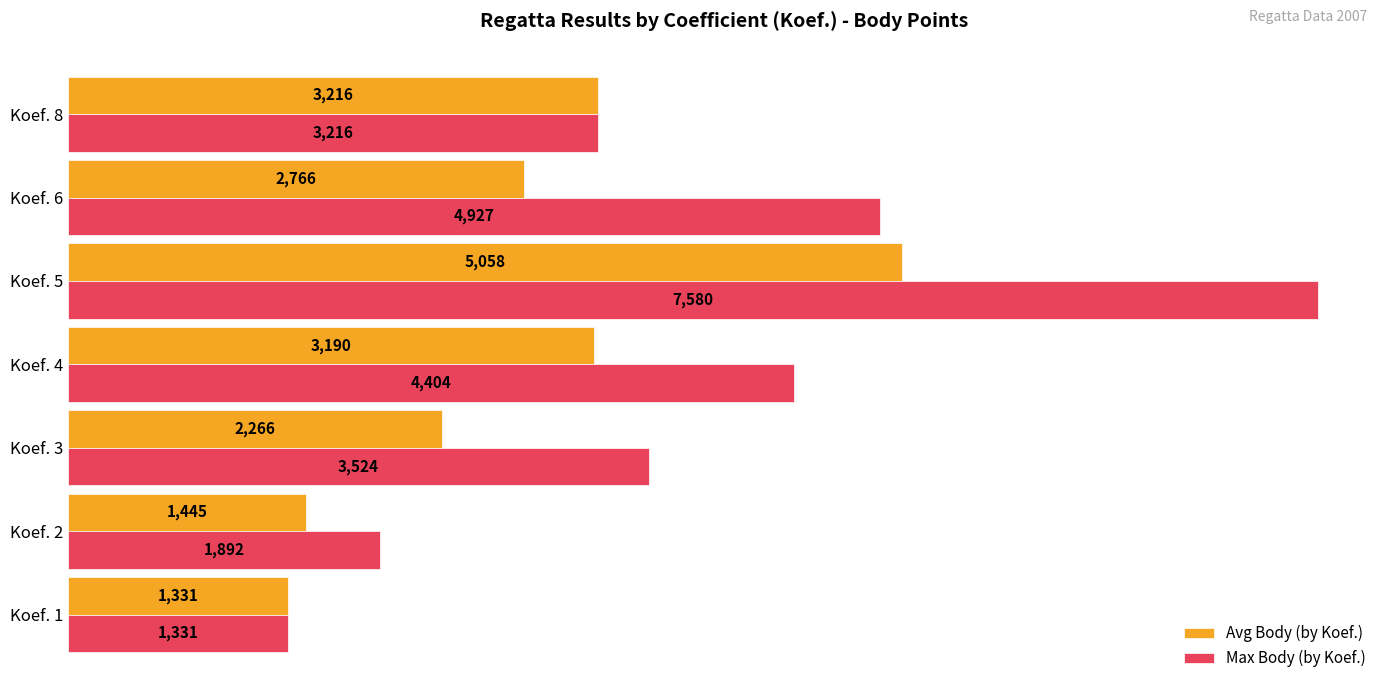

The Max Body (by Koef.) series shows 6285.1 at Koef. 3. True or false?

False